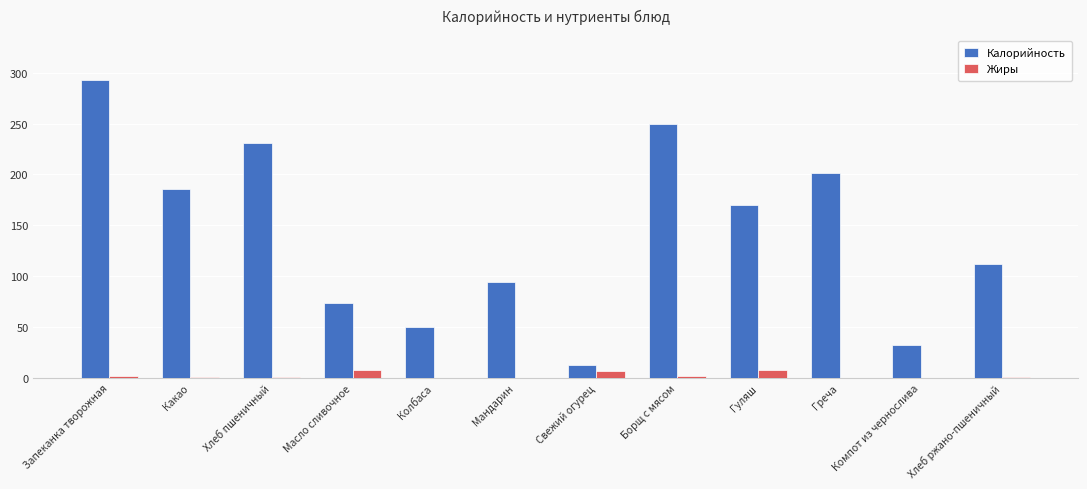

Which series has the largest total across all categories?

Калорийность